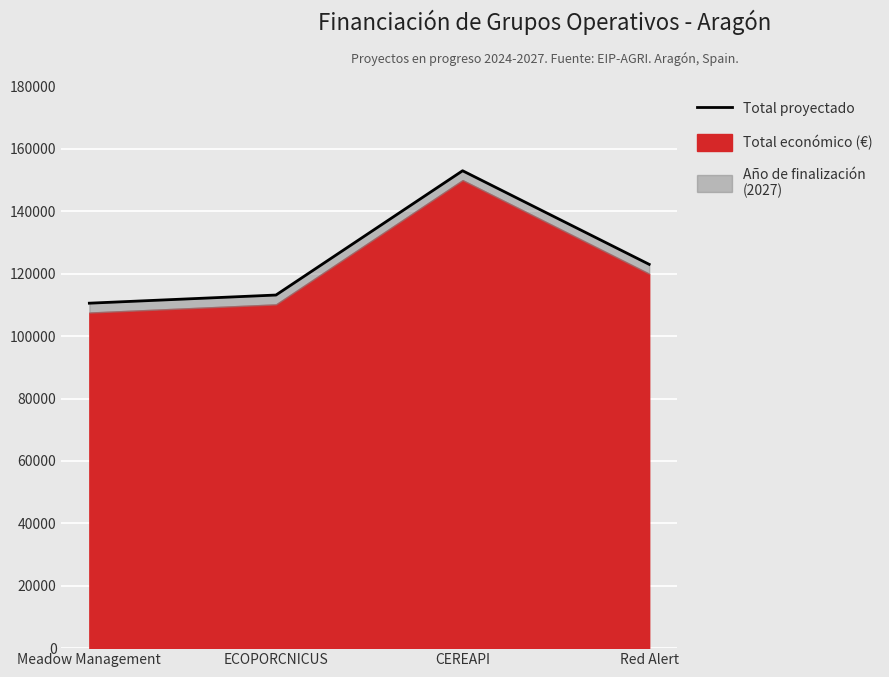

List the labels in order of value, smallest first.

Meadow Management, ECOPORCNICUS, Red Alert, CEREAPI